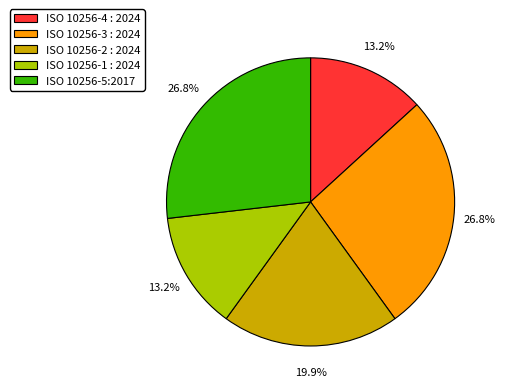

To the nearest percent, what percentage of the pie is ISO 10256-3 : 2024?

27%